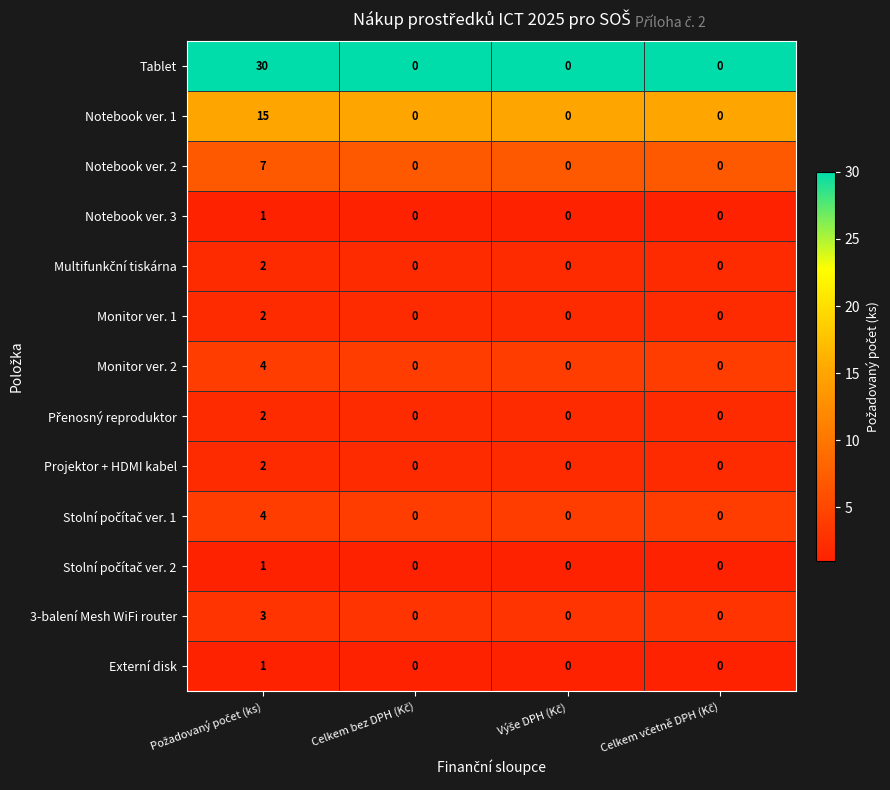

Which series has the largest range (max minus min)?

Tablet